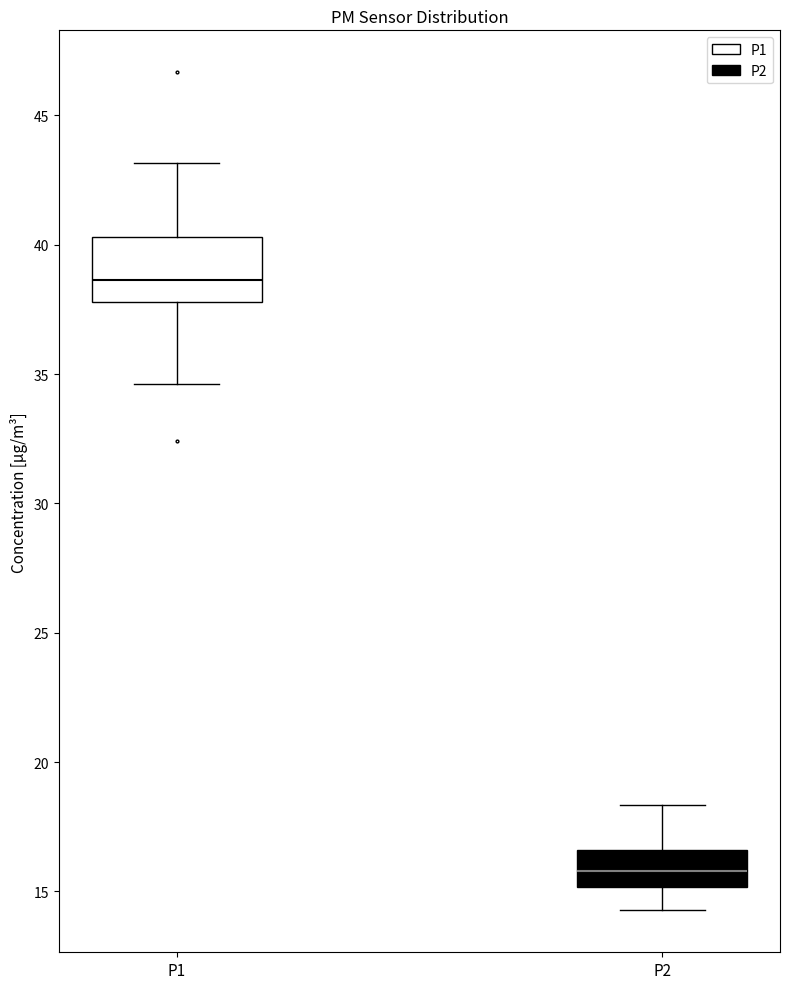

Reading left to right, read every box against the y-axis: the position of its median line, the range the box covers, and the ends of its whiskers. The values are not printed on the chart, so give them approximately, as read against the axis.

P1: median 38.5, box 38.0 to 40.5, whiskers 34.5 to 43.0
P2: median 16.0, box 15.0 to 16.5, whiskers 14.5 to 18.5